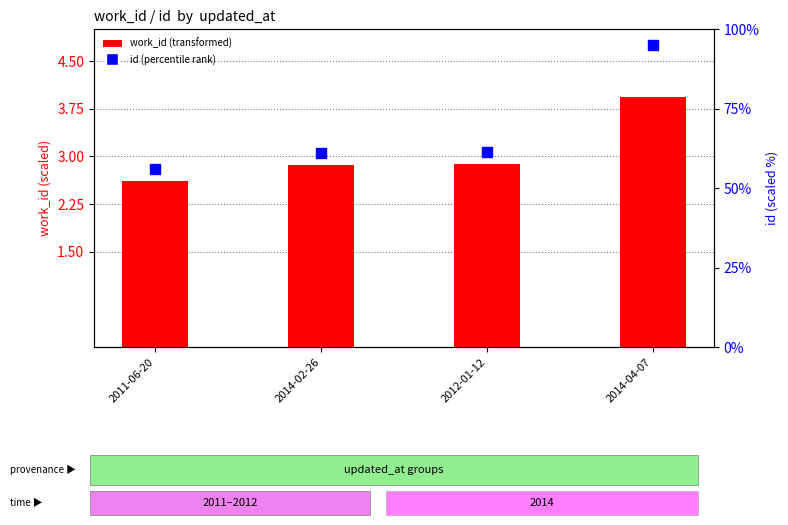

Which series reaches the maximum Y coordinate?

id